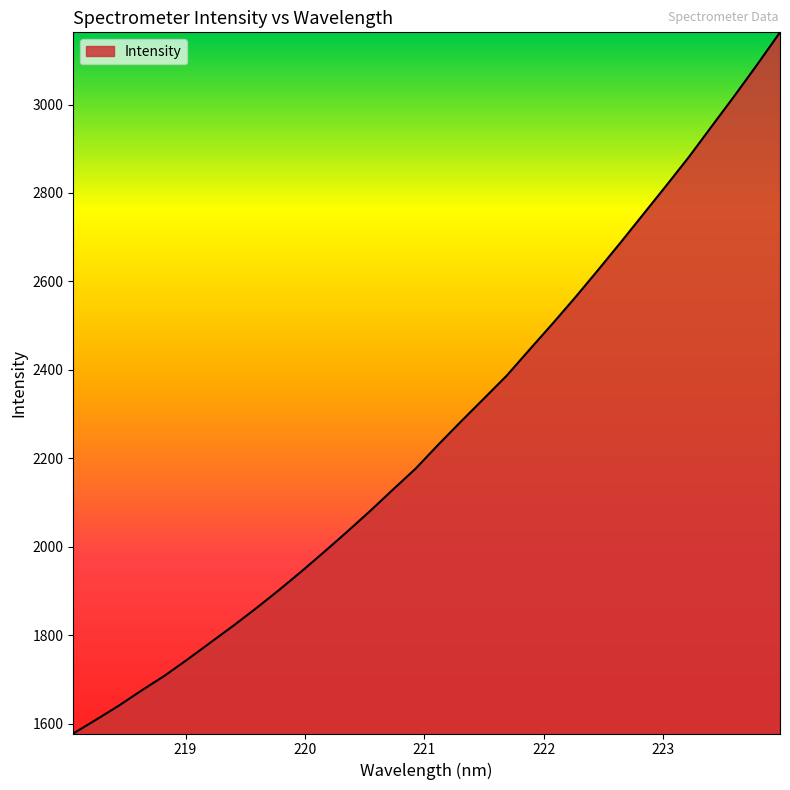

What is the minimum value shown in the chart?

1578.0